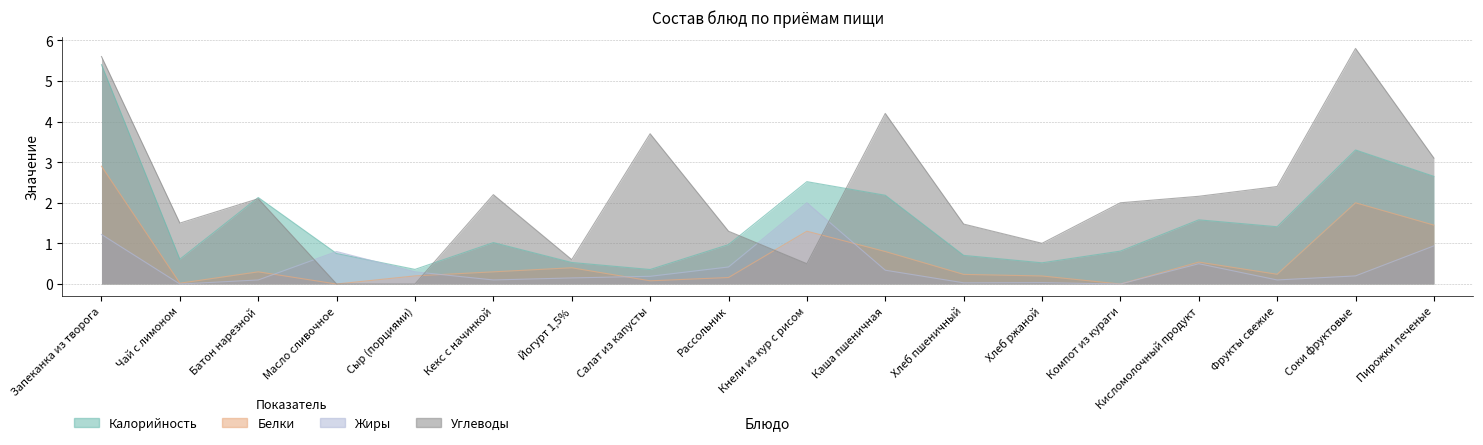

What is the difference between the highest and lowest values at Чай с лимоном?

1.5